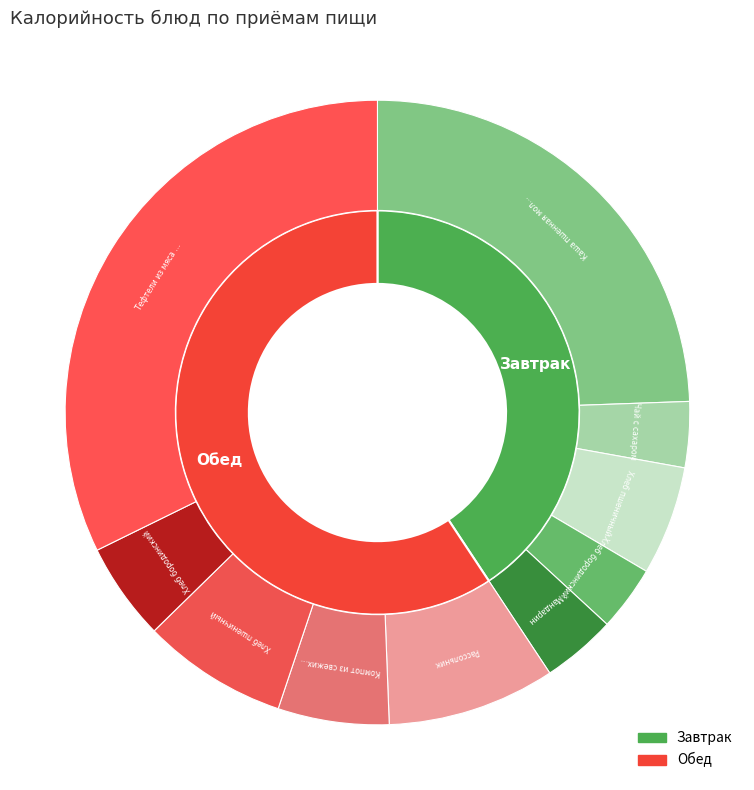

Does any single category account for the majority?

No